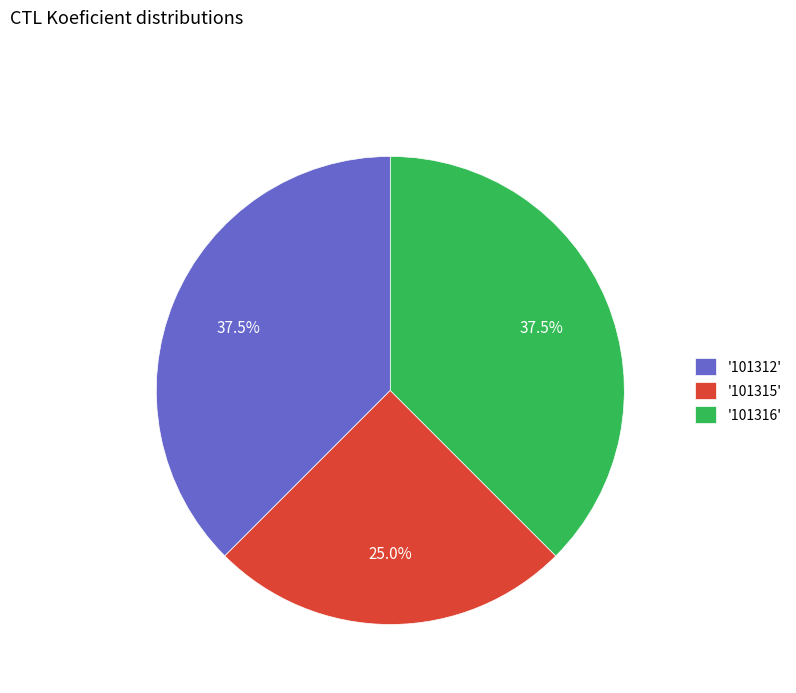

Approximately how many times larger is the value at '101312' compared to '101316'?

1.0